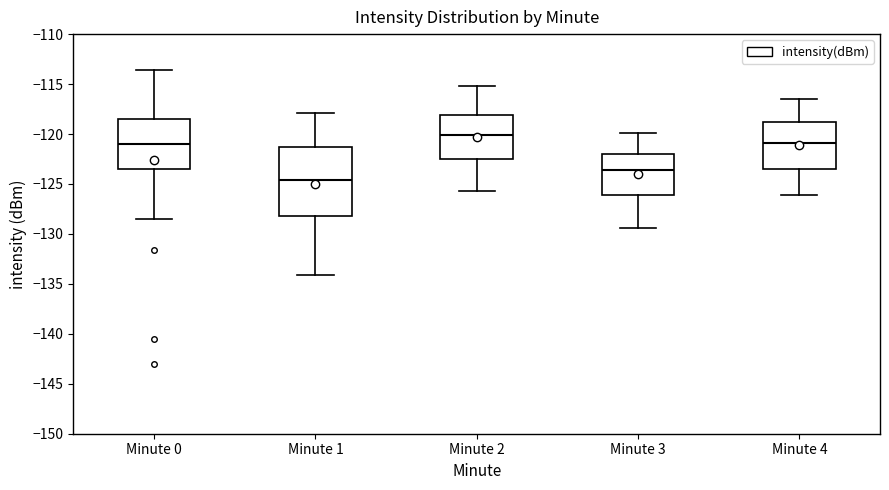

Reading left to right, transcribe this box plot: for each box, give where its median line is, the range the box spans, and where its two whiskers end, as read against the y-axis. The values are not printed on the chart, so give them approximately, as read against the axis.

Minute 0: median -121.0, box -123.5 to -118.5, whiskers -128.5 to -113.5
Minute 1: median -124.5, box -128.0 to -121.5, whiskers -134.0 to -118.0
Minute 2: median -120.0, box -122.5 to -118.0, whiskers -125.5 to -115.0
Minute 3: median -123.5, box -126.0 to -122.0, whiskers -129.5 to -120.0
Minute 4: median -121.0, box -123.5 to -119.0, whiskers -126.0 to -116.5